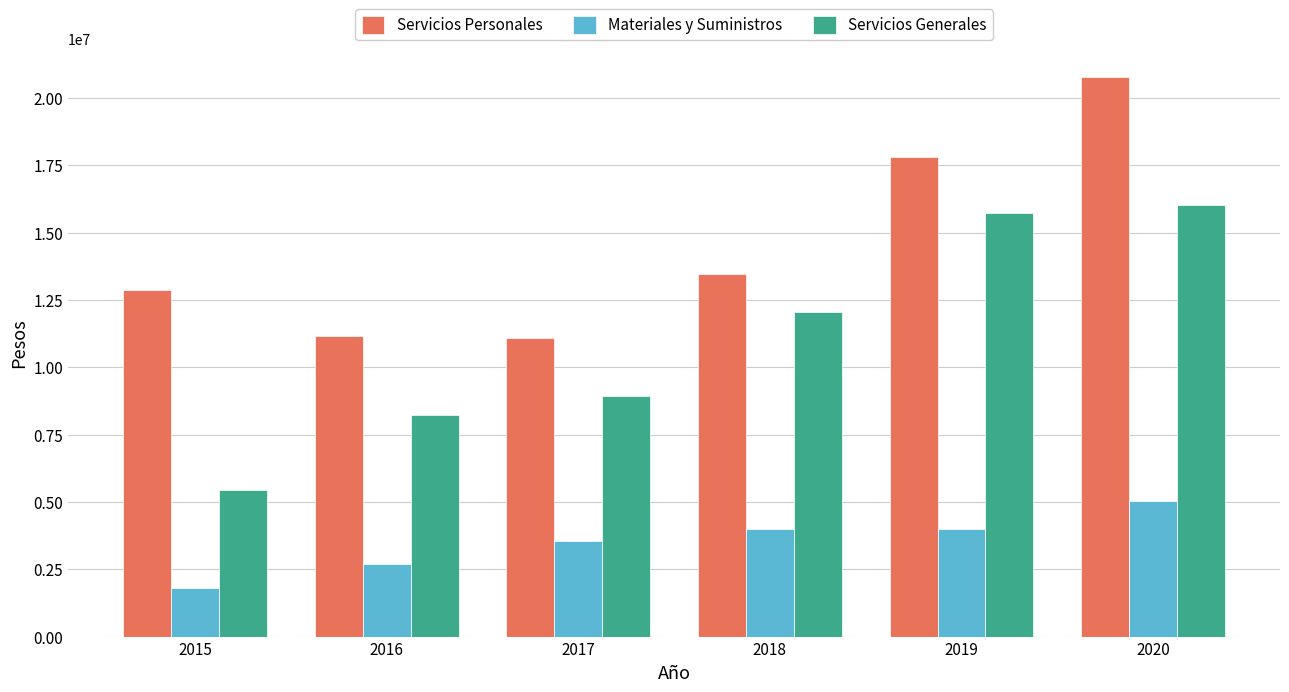

Where does the Materiales y Suministros series first go above 3982195?

2018